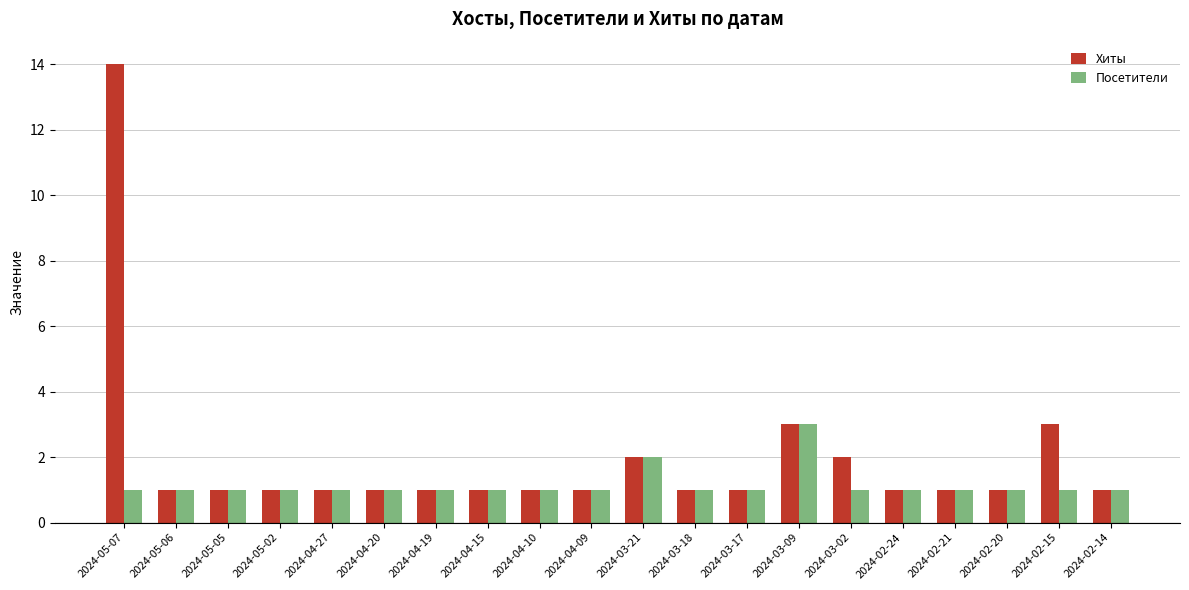

What is the label of the 11th bar from the right?

2024-04-09